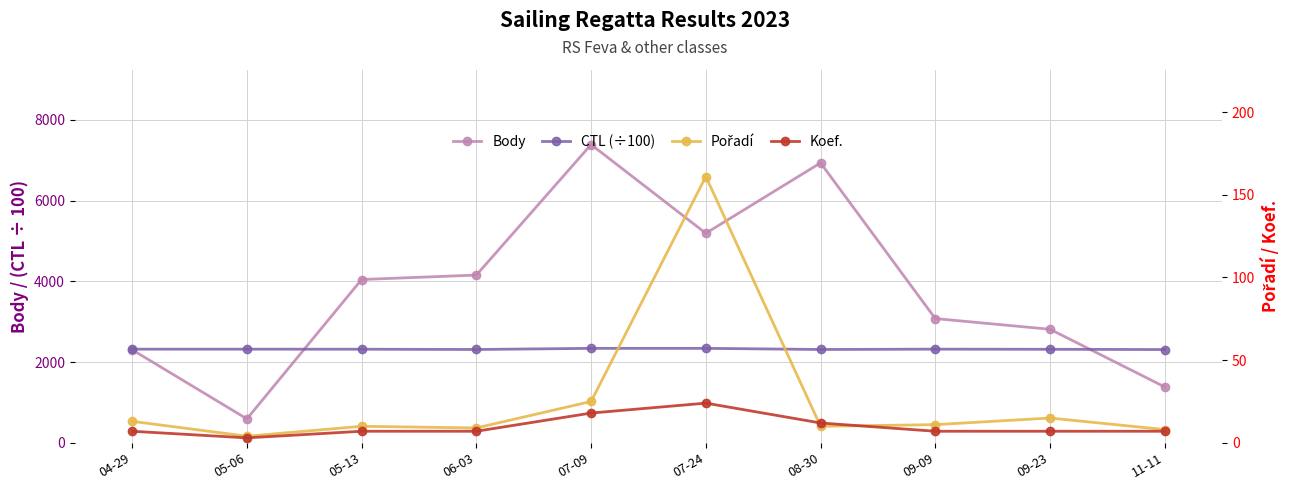

Reading right to left, list all the values displayed in this chart.

Body: 11-11=1385.0	09-23=2814.0	09-09=3079.0	08-30=6937.0	07-24=5193.0	07-09=7391.0	06-03=4157.0	05-13=4047.0	05-06=594.0	04-29=2306.0
CTL (÷100): 11-11=2311.4	09-23=2318.0	09-09=2321.5	08-30=2313.2	07-24=2341.3	07-09=2341.1	06-03=2313.0	05-13=2320.0	05-06=2321.1	04-29=2321.1
Pořadí: 11-11=8.0	09-23=15.0	09-09=11.0	08-30=10.0	07-24=161.0	07-09=25.0	06-03=9.0	05-13=10.0	05-06=4.0	04-29=13.0
Koef.: 11-11=7.0	09-23=7.0	09-09=7.0	08-30=12.0	07-24=24.0	07-09=18.0	06-03=7.0	05-13=7.0	05-06=3.0	04-29=7.0